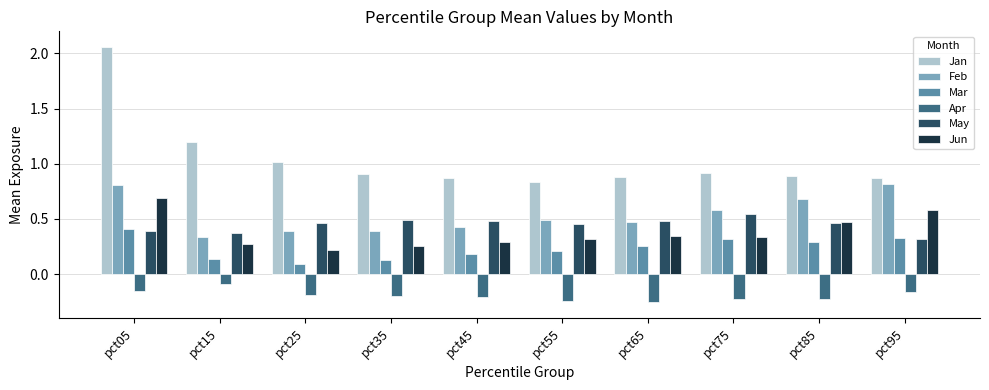

How many bars are there in total?

60